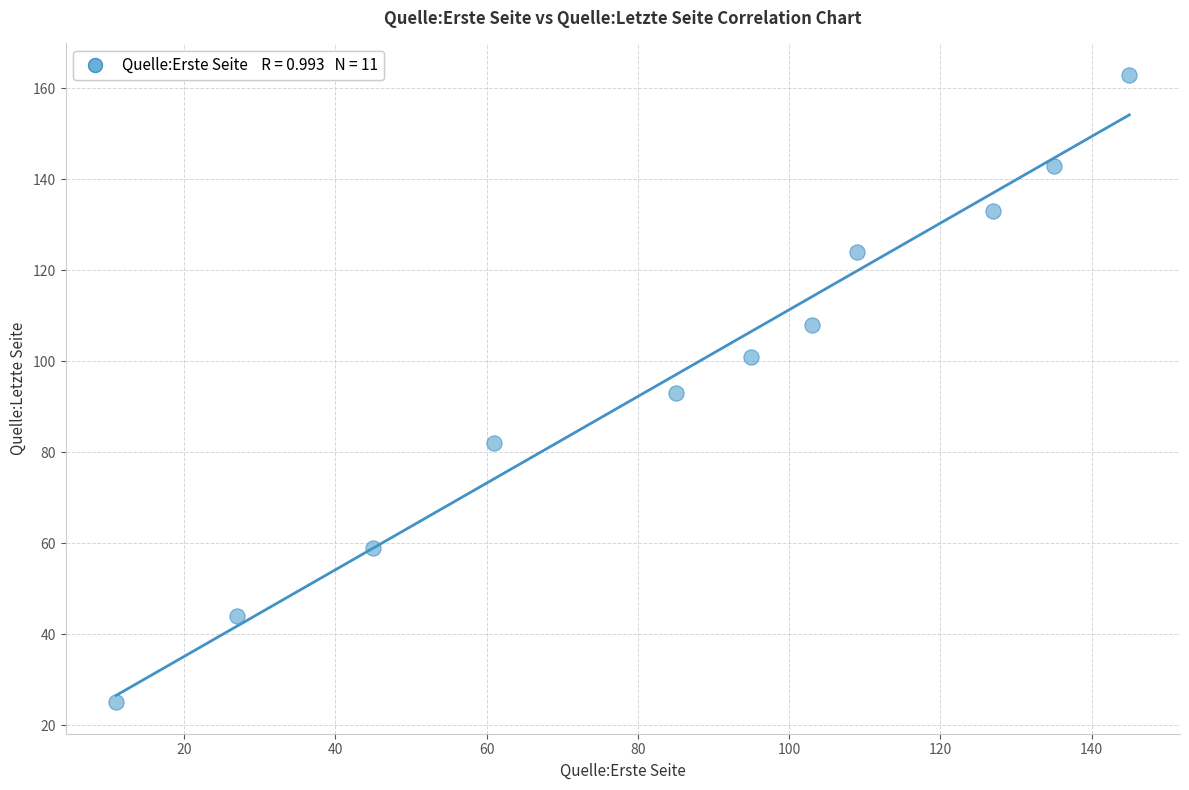

What is the range of Y values (max minus min)?

138